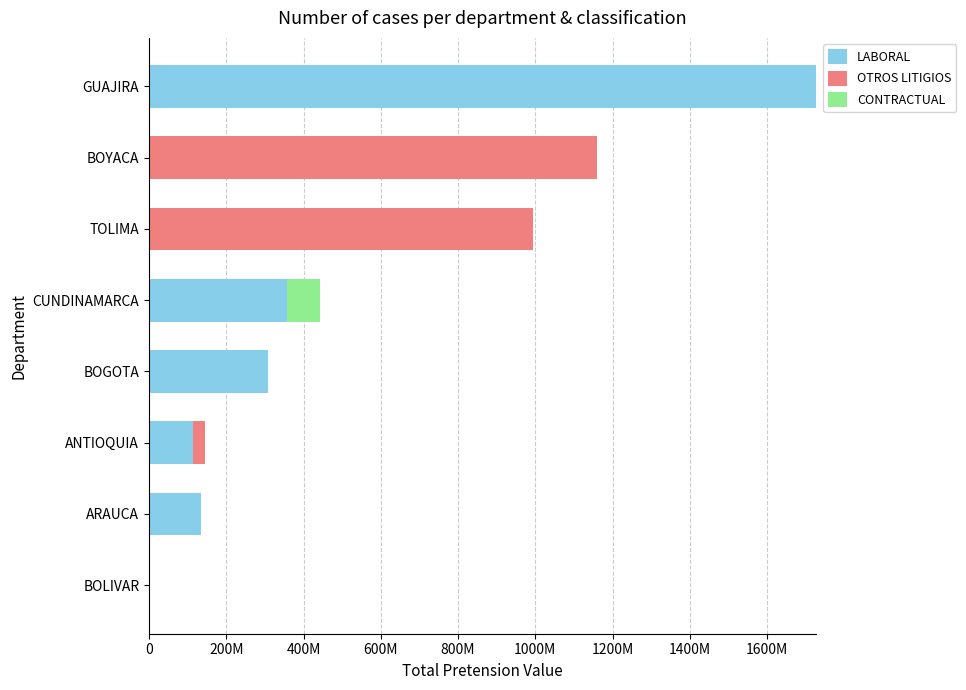

At how many categories does at least one series exceed 849664626?

3